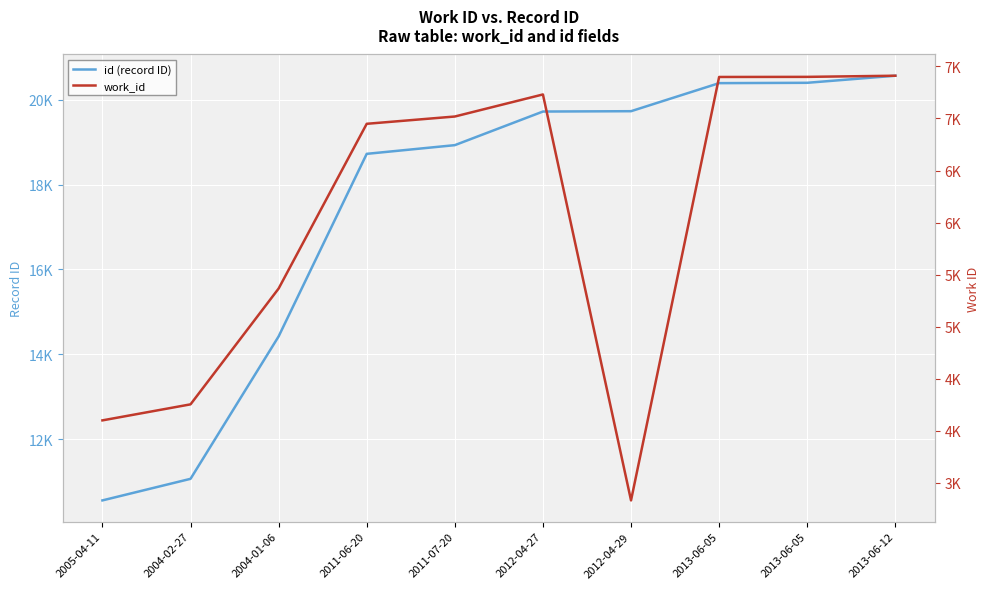

Count the number of categories in the chart.

10